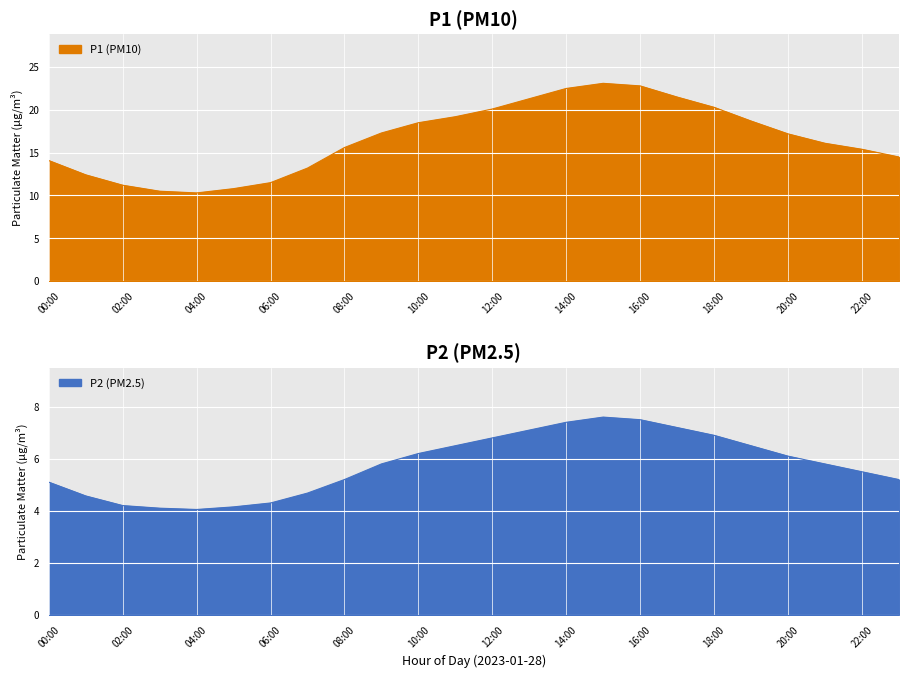

What are all the series names shown in the legend?

P1, P2